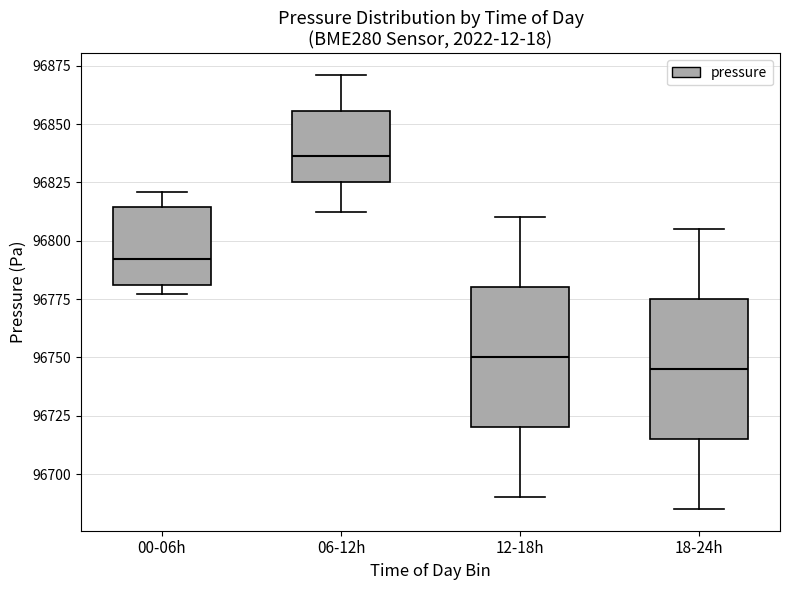

Reading left to right, transcribe this box plot: for each box, give where its median line is, the range the box spans, and where its two whiskers end, as read against the y-axis. The values are not printed on the chart, so give them approximately, as read against the axis.

00-06h: median 96790, box 96780 to 96815, whiskers 96775 to 96820
06-12h: median 96835, box 96825 to 96855, whiskers 96810 to 96870
12-18h: median 96750, box 96720 to 96780, whiskers 96690 to 96810
18-24h: median 96745, box 96715 to 96775, whiskers 96685 to 96805